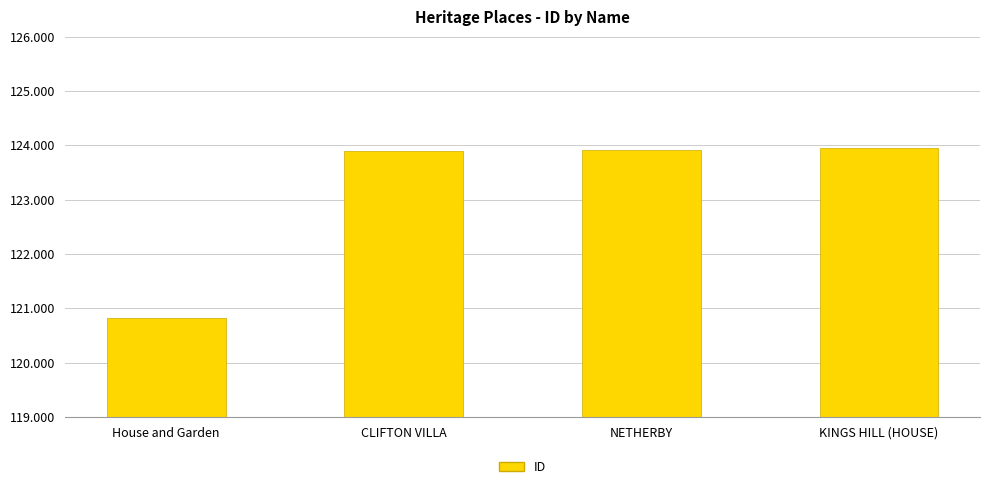

What is the average value?

123146